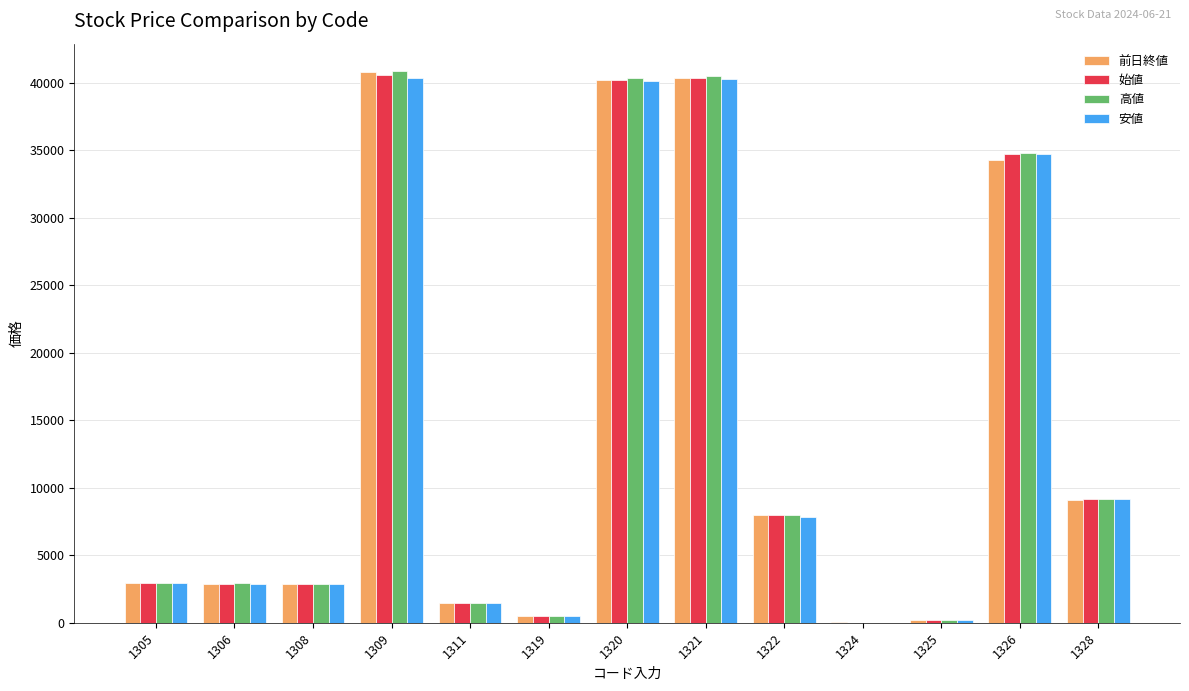

The value of 前日終値 at 1311 is 1448.0. True or false?

True